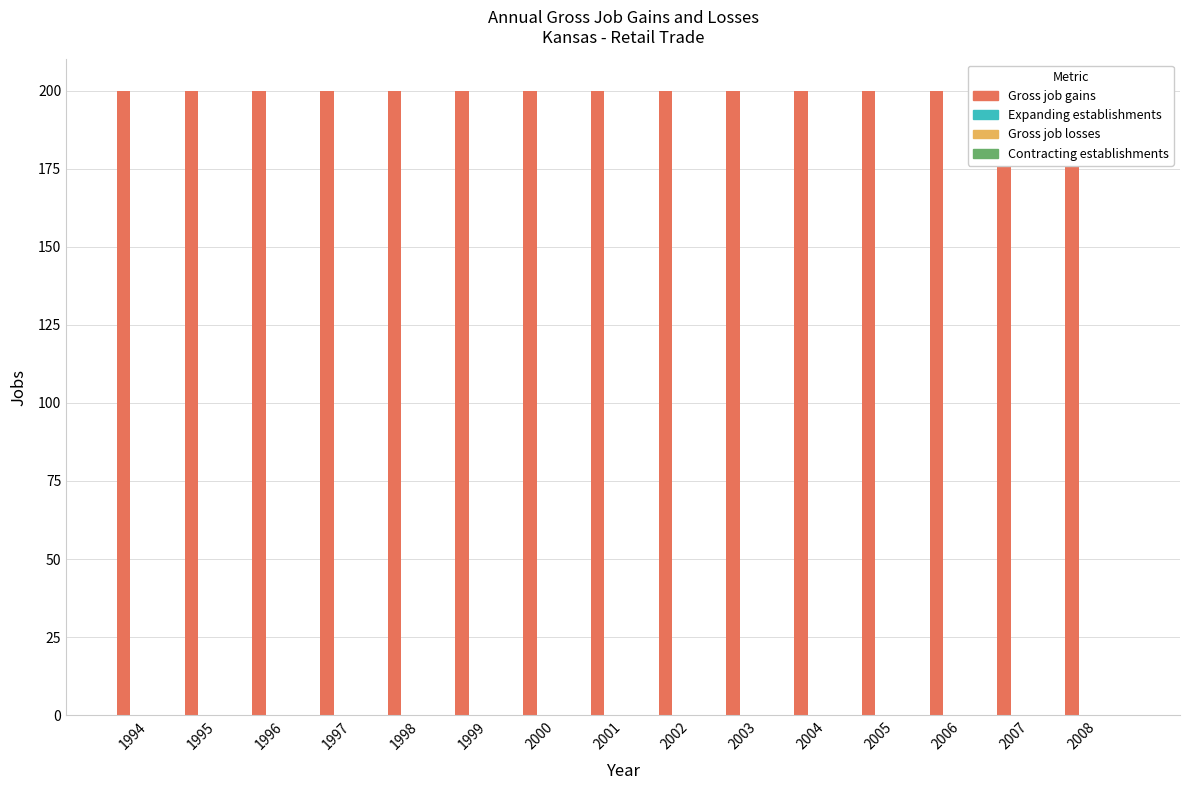

Which series has the largest range (max minus min)?

Gross job gains